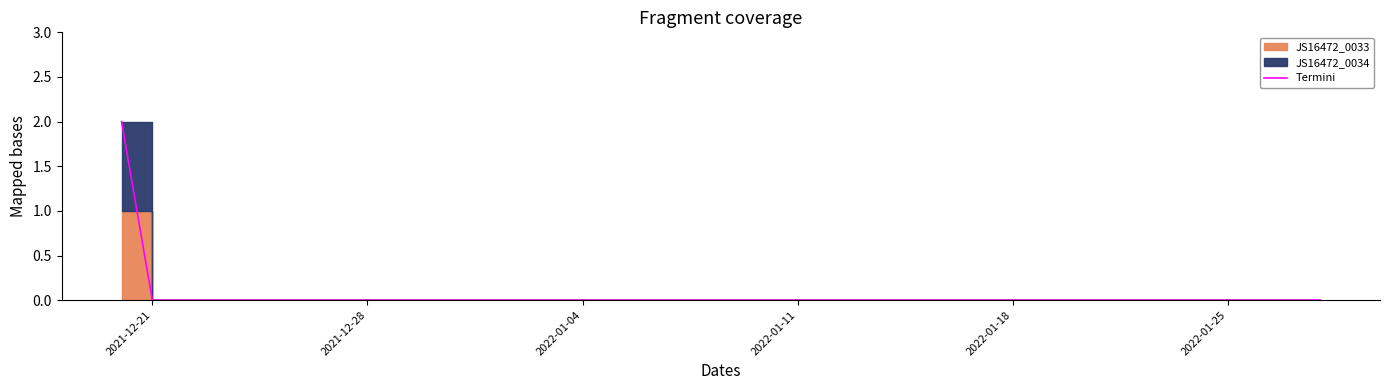

Is this an area chart (filled region under the line)?

No